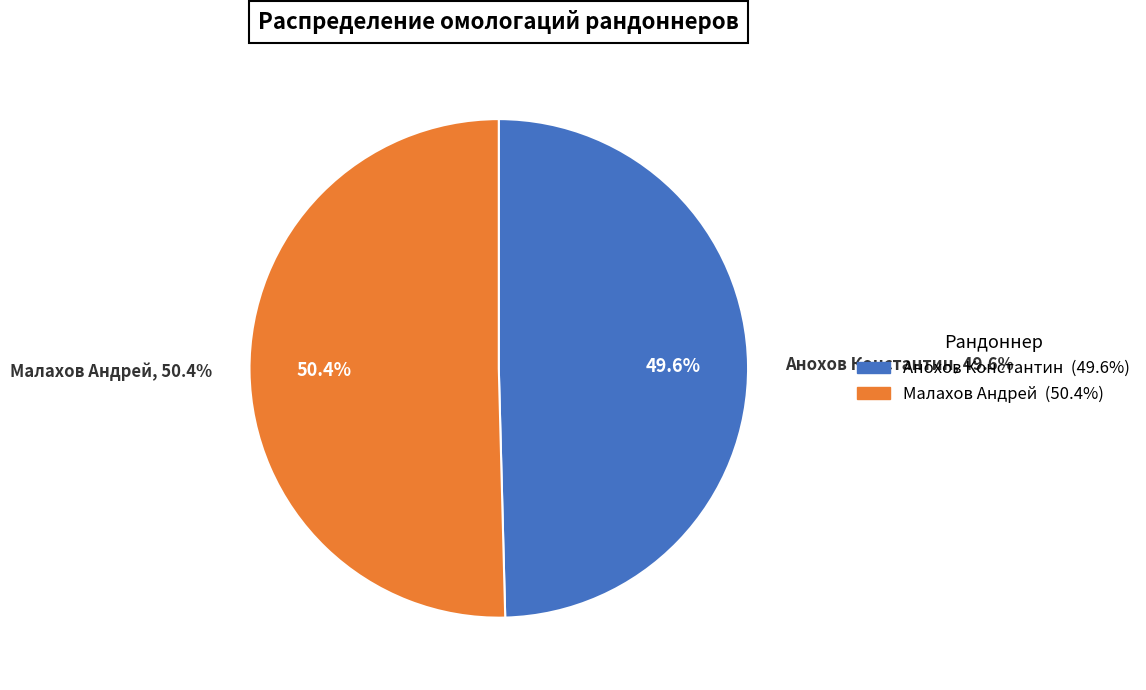

Is it true that Анохов Константин is 50% of the pie?

True